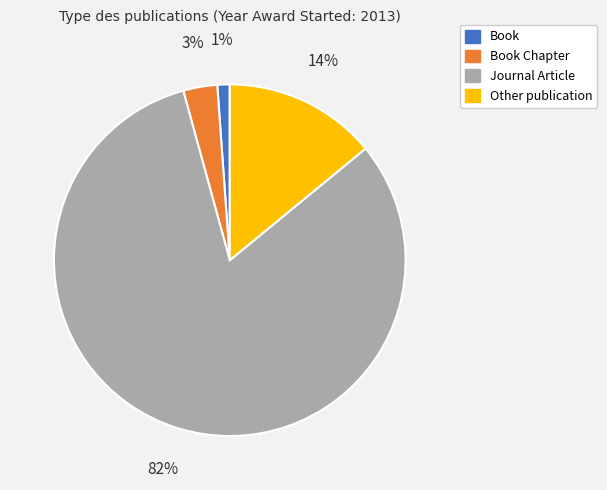

To the nearest percent, what is the average slice percentage?

25%